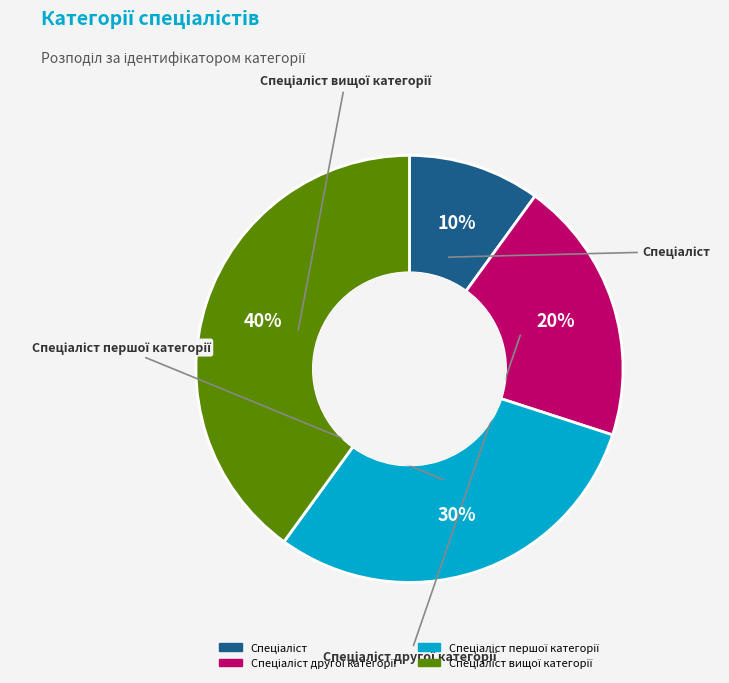

How many slices are in this pie chart?

4